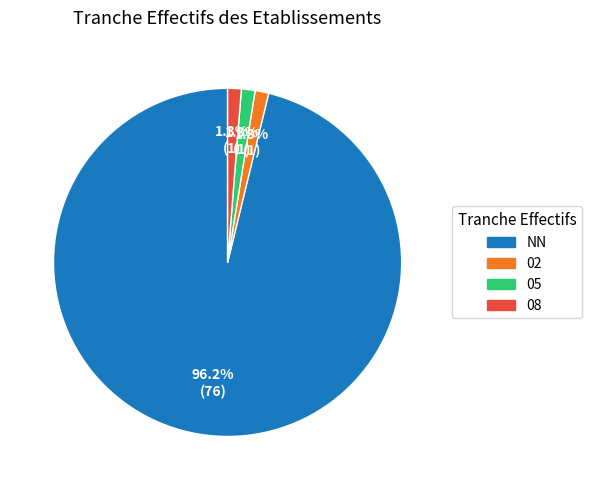

Is there a majority slice in this chart?

Yes